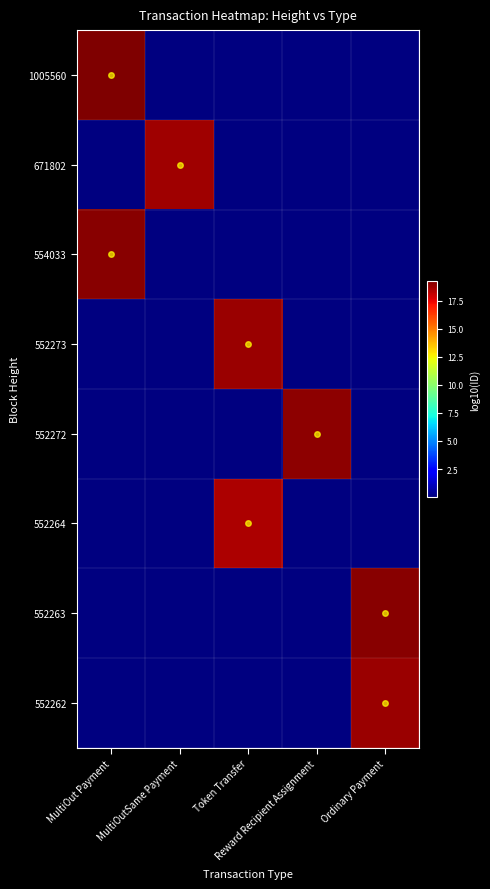

Reading left to right, list all the values displayed in this chart.

1005560: MultiOut Payment=19.3	MultiOutSame Payment=0.0	Token Transfer=0.0	Reward Recipient Assignment=0.0	Ordinary Payment=0.0
671802: MultiOut Payment=0.0	MultiOutSame Payment=18.7	Token Transfer=0.0	Reward Recipient Assignment=0.0	Ordinary Payment=0.0
554033: MultiOut Payment=19.1	MultiOutSame Payment=0.0	Token Transfer=0.0	Reward Recipient Assignment=0.0	Ordinary Payment=0.0
552273: MultiOut Payment=0.0	MultiOutSame Payment=0.0	Token Transfer=18.8	Reward Recipient Assignment=0.0	Ordinary Payment=0.0
552272: MultiOut Payment=0.0	MultiOutSame Payment=0.0	Token Transfer=0.0	Reward Recipient Assignment=19.0	Ordinary Payment=0.0
552264: MultiOut Payment=0.0	MultiOutSame Payment=0.0	Token Transfer=18.5	Reward Recipient Assignment=0.0	Ordinary Payment=0.0
552263: MultiOut Payment=0.0	MultiOutSame Payment=0.0	Token Transfer=0.0	Reward Recipient Assignment=0.0	Ordinary Payment=19.1
552262: MultiOut Payment=0.0	MultiOutSame Payment=0.0	Token Transfer=0.0	Reward Recipient Assignment=0.0	Ordinary Payment=18.8